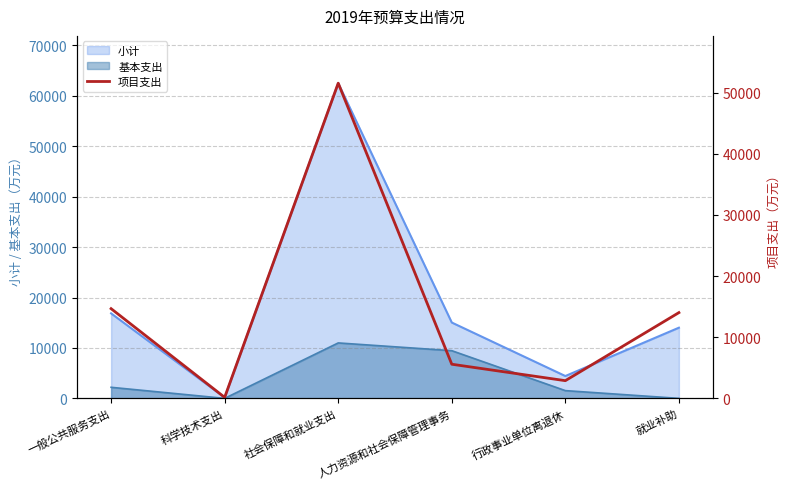

Read the 小计 value at 社会保障和就业支出.

62525.9